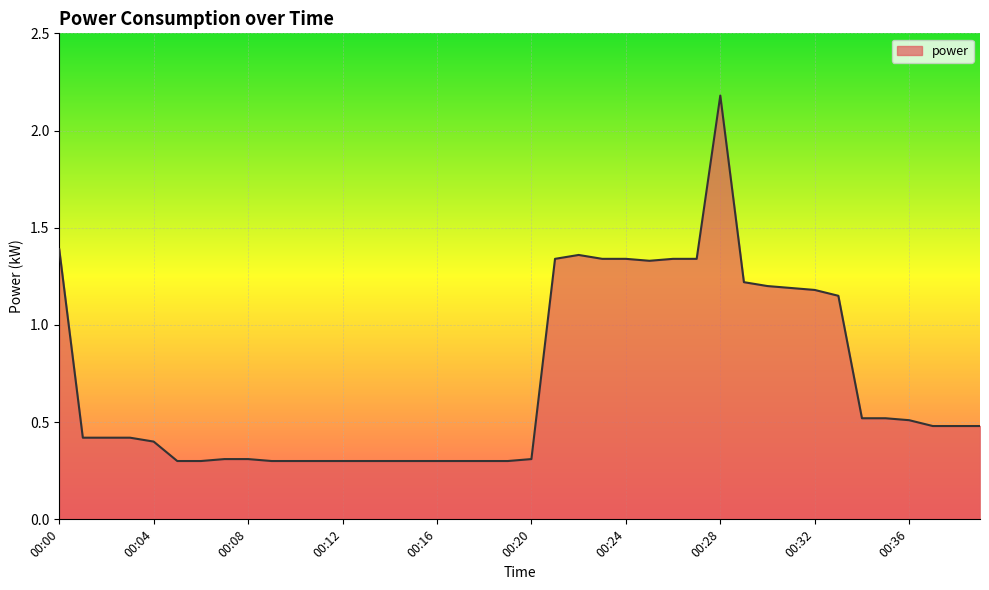

What is the difference between the maximum and minimum values?

1.9